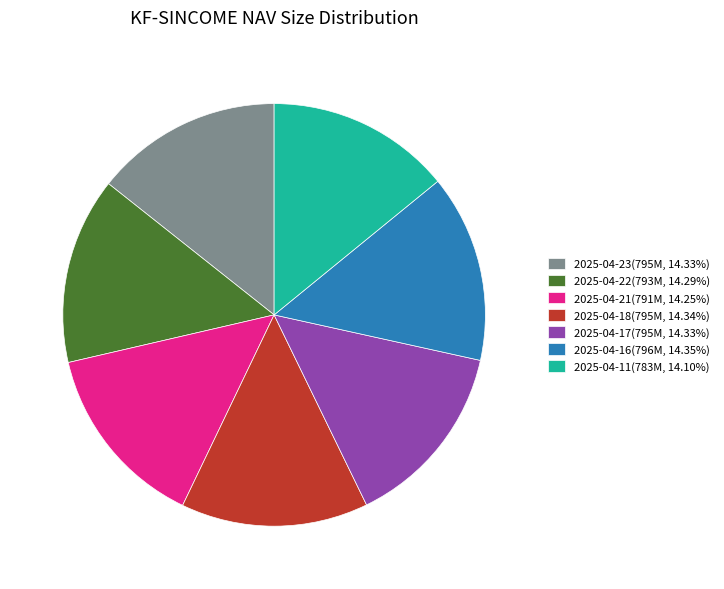

Does 2025-04-22 account for over 50% of the chart?

No